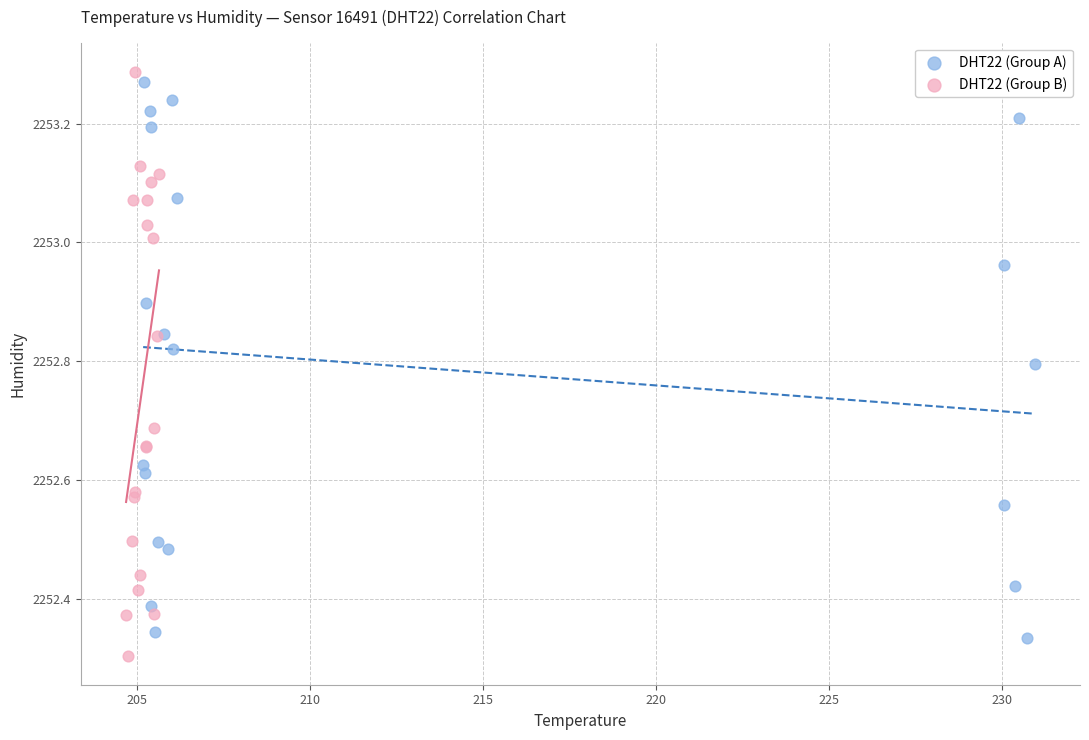

Which series contains the highest Y value?

DHT22 (Group B)